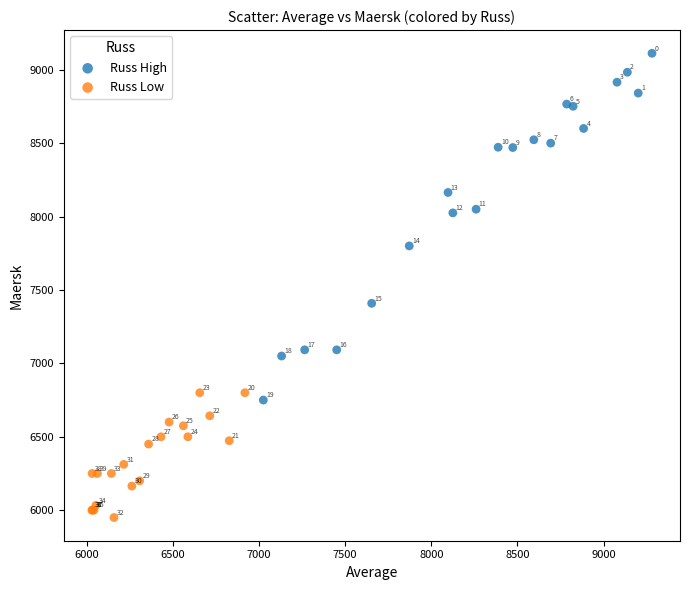

Which series contains the highest Y value?

Russ High